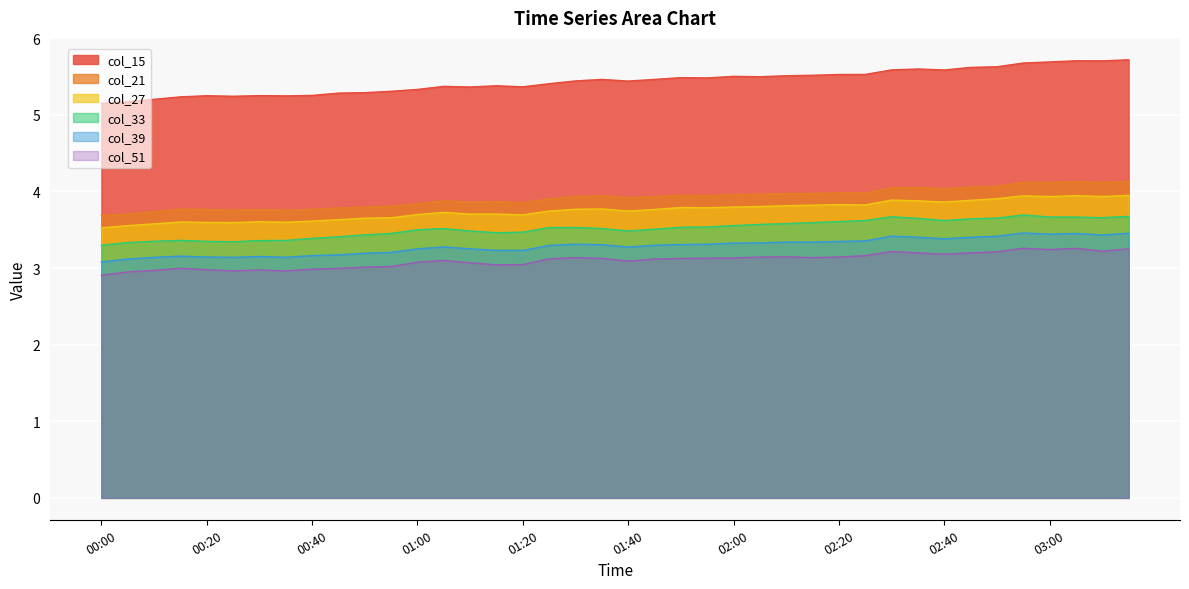

At which label is col_27 closest to 3?

00:00